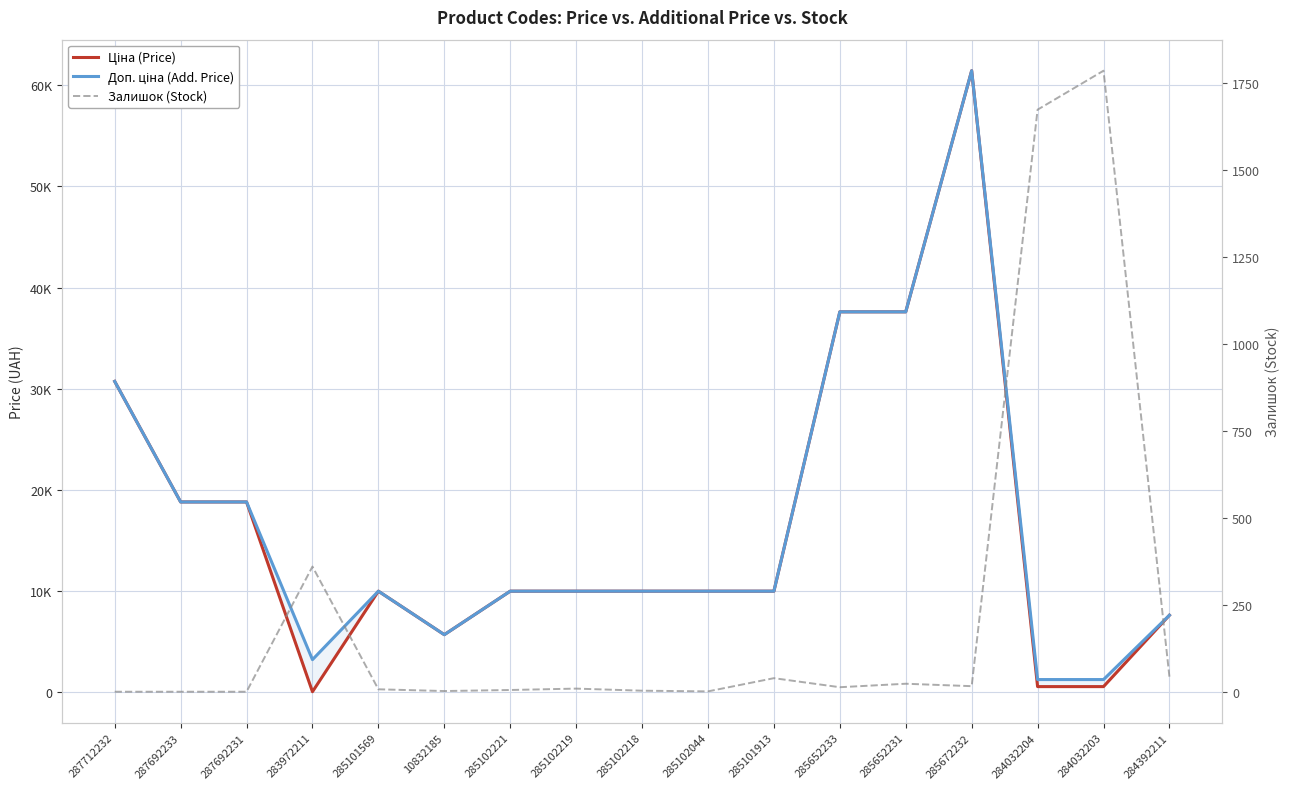

How many lines are shown in the chart?

3